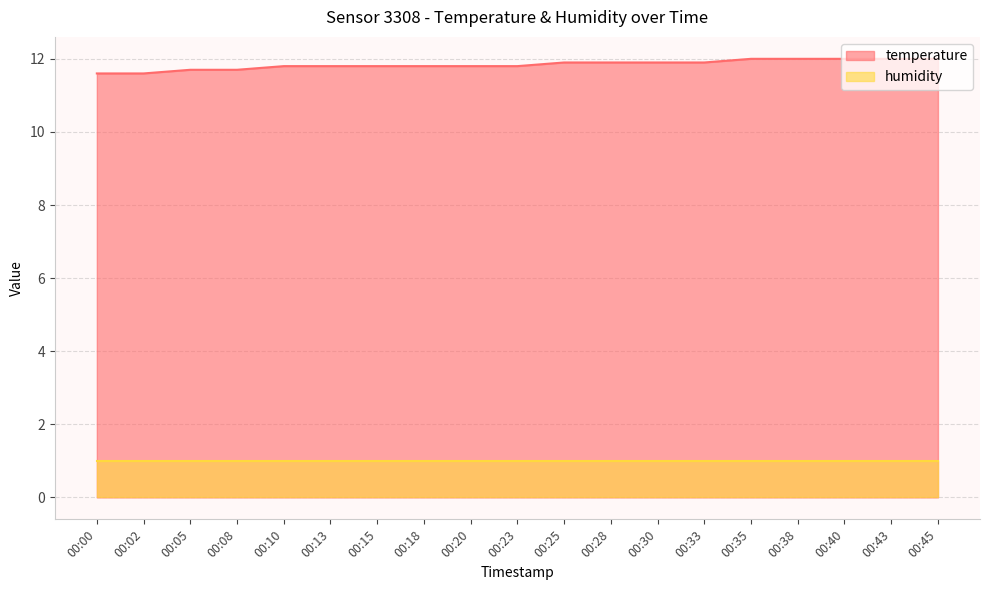

Does the chart display data point markers on the line(s)?

No